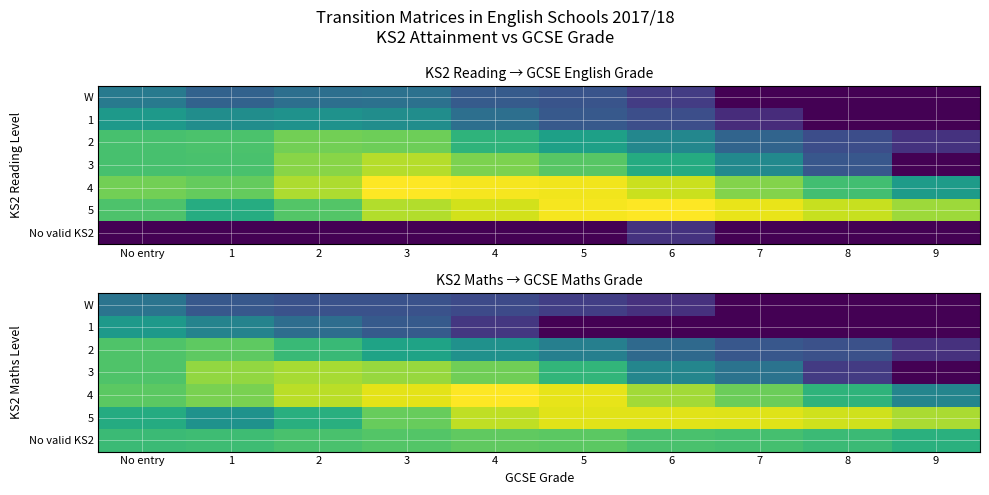

What is the difference between the second highest and minimum values in the 5 series?

5.0